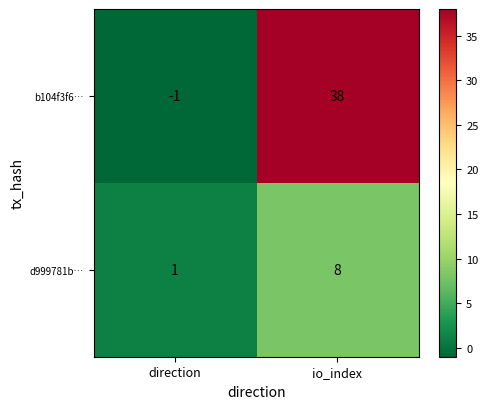

Count the number of data series in this chart.

2